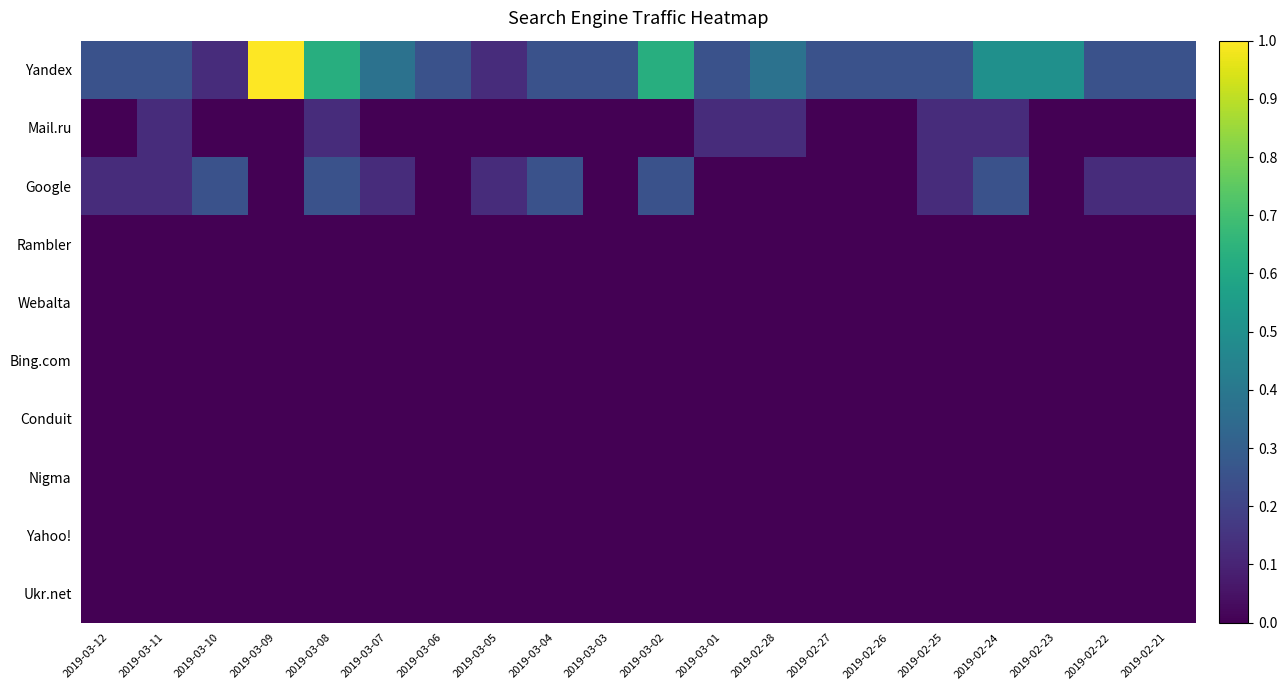

How many categories are shown in the chart?

20